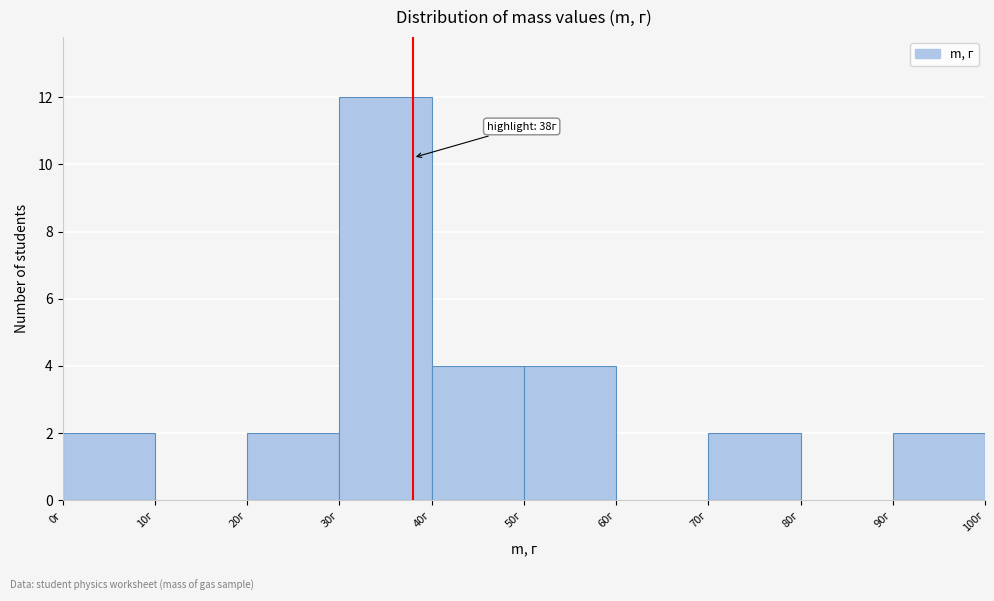

Over which range of the x-axis is the bar tallest?

30 to 40